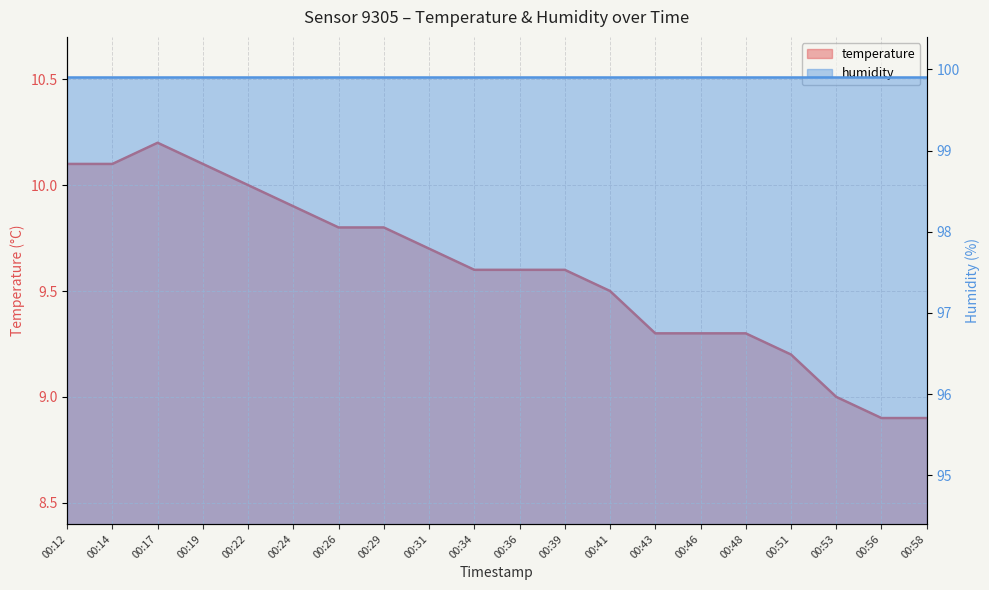

What is the ratio of the value at 00:56 to the value at 00:39?

0.9